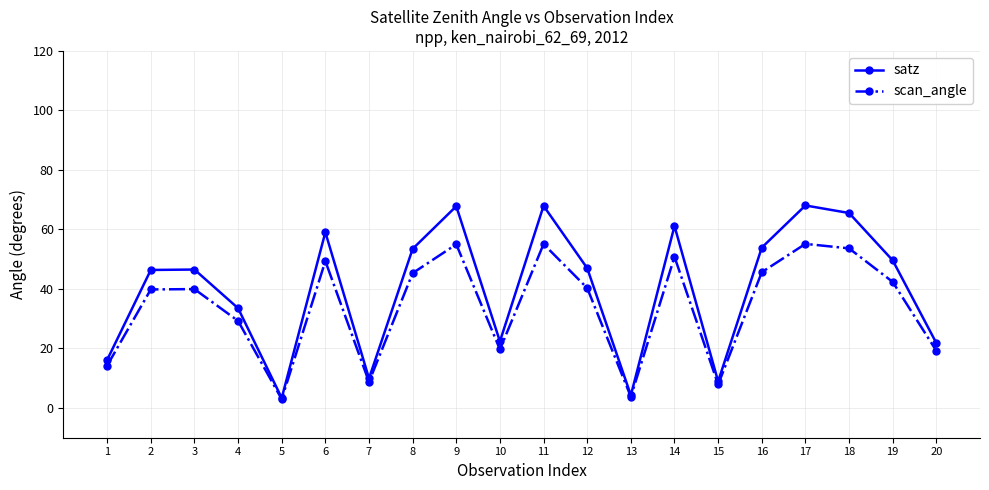

What is the value of the satz point at the 14th from the left?

61.2